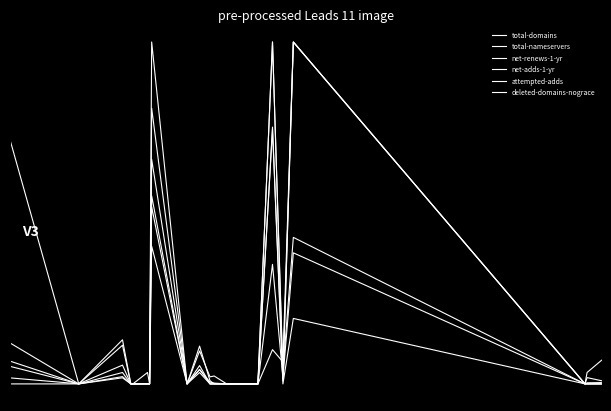

Rank the series by their maximum value, from highest to lowest.

total-domains, total-nameservers, net-renews-1-yr, net-adds-1-yr, attempted-adds, deleted-domains-nograce